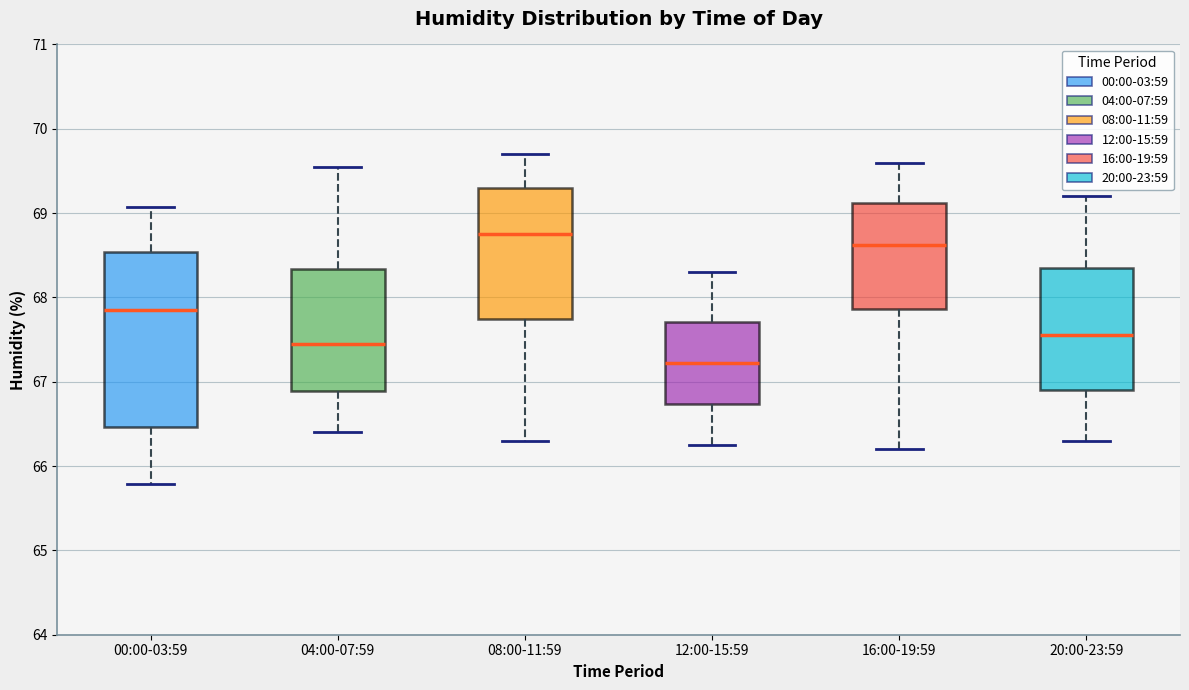

Reading left to right, read every box against the y-axis: the position of its median line, the range the box covers, and the ends of its whiskers. The values are not printed on the chart, so give them approximately, as read against the axis.

00:00-03:59: median 67.9, box 66.5 to 68.5, whiskers 65.8 to 69.1
04:00-07:59: median 67.5, box 66.9 to 68.3, whiskers 66.4 to 69.6
08:00-11:59: median 68.8, box 67.8 to 69.3, whiskers 66.3 to 69.7
12:00-15:59: median 67.2, box 66.7 to 67.7, whiskers 66.3 to 68.3
16:00-19:59: median 68.6, box 67.9 to 69.1, whiskers 66.2 to 69.6
20:00-23:59: median 67.6, box 66.9 to 68.4, whiskers 66.3 to 69.2